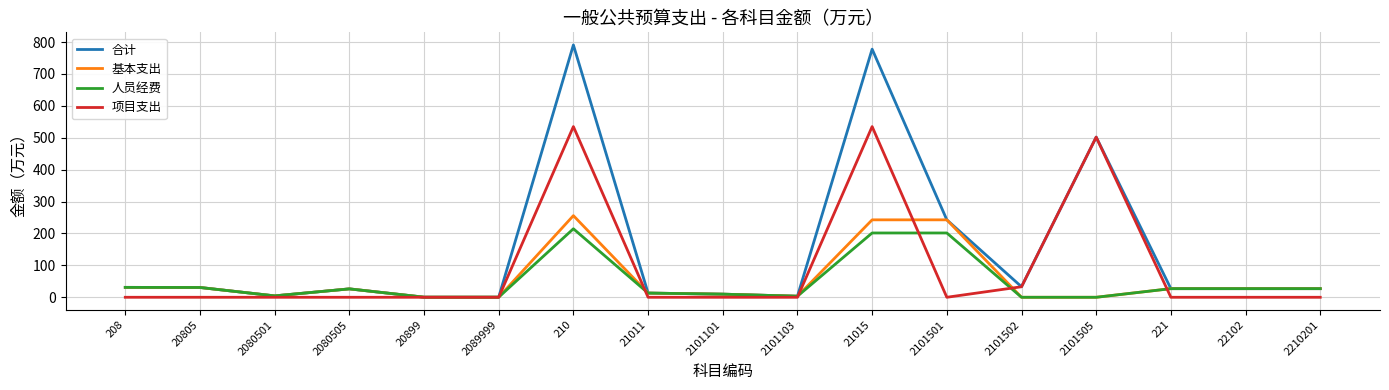

Is it true that 合计 equals 30.7 at 20805?

True